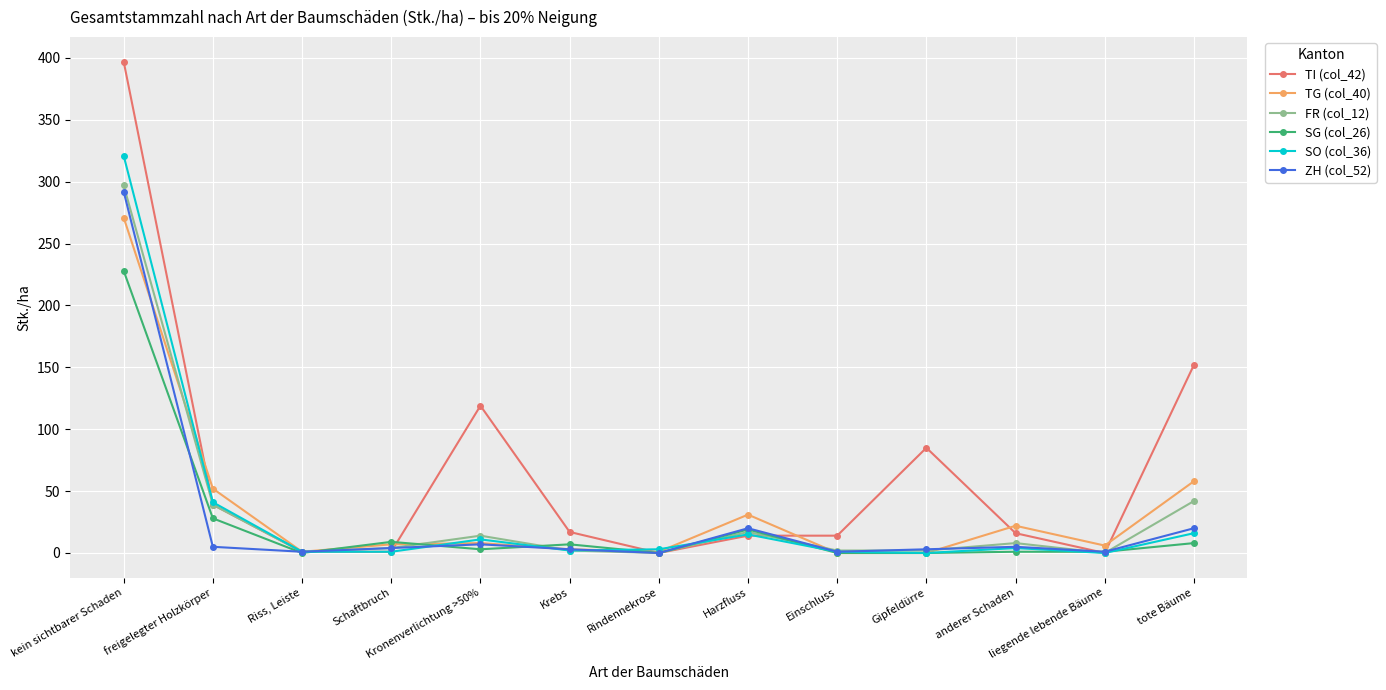

How many lines are shown in the chart?

6